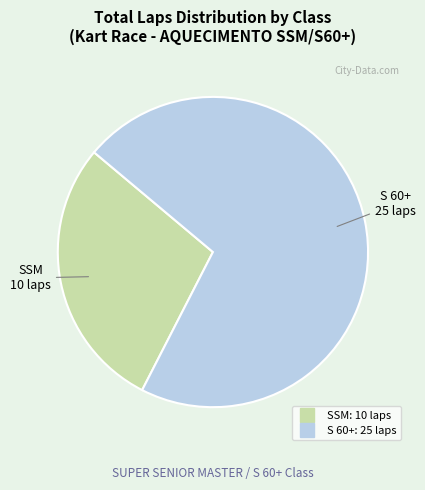

How many segments does this pie chart have?

2